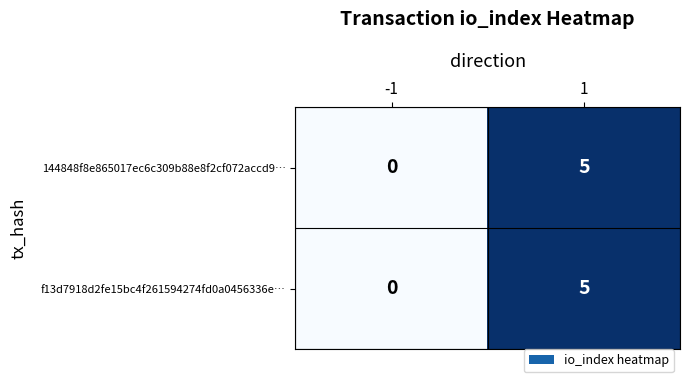

What is the sum of the 144848f8e865017ec6c309b88e8f2cf072accd9… values at 1 and -1?

5